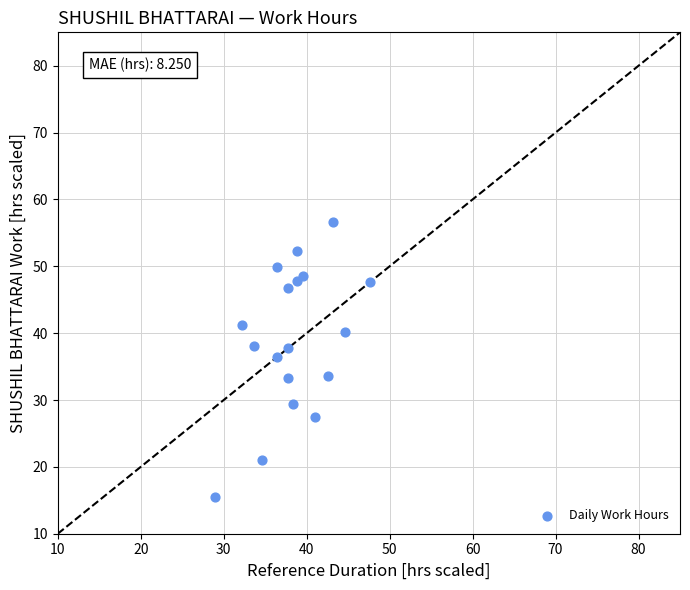

What is the range of X values (max minus min)?

18.6